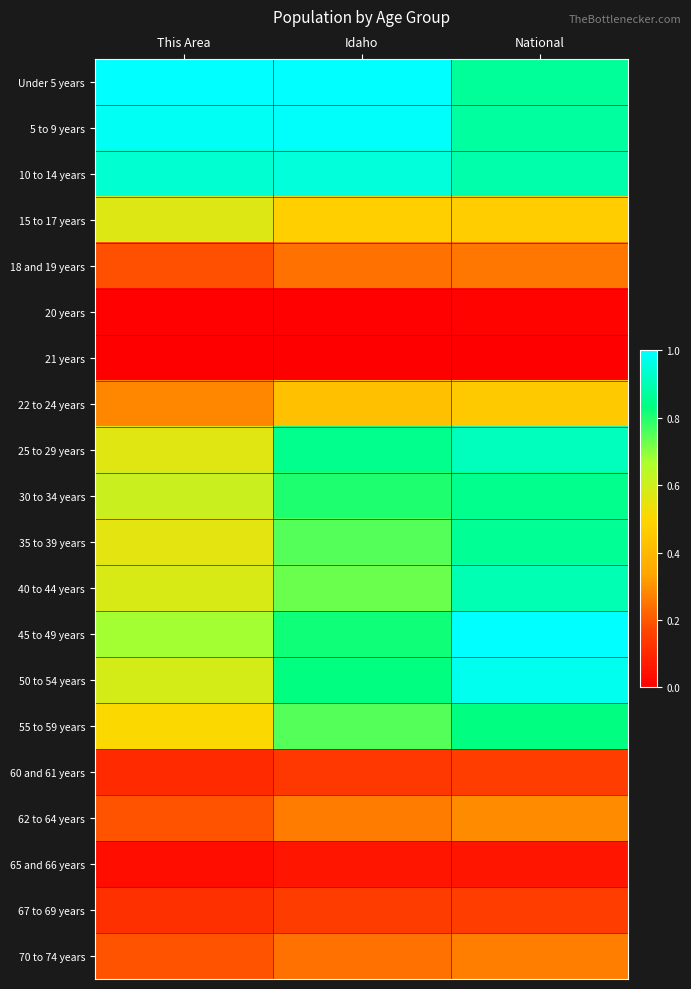

Rank the series by their maximum value, from highest to lowest.

Under 5 years, 45 to 49 years, 5 to 9 years, 50 to 54 years, 10 to 14 years, 25 to 29 years, 40 to 44 years, 35 to 39 years, 30 to 34 years, 55 to 59 years, 15 to 17 years, 22 to 24 years, 62 to 64 years, 70 to 74 years, 18 and 19 years, 67 to 69 years, 60 and 61 years, 65 and 66 years, 20 years, 21 years